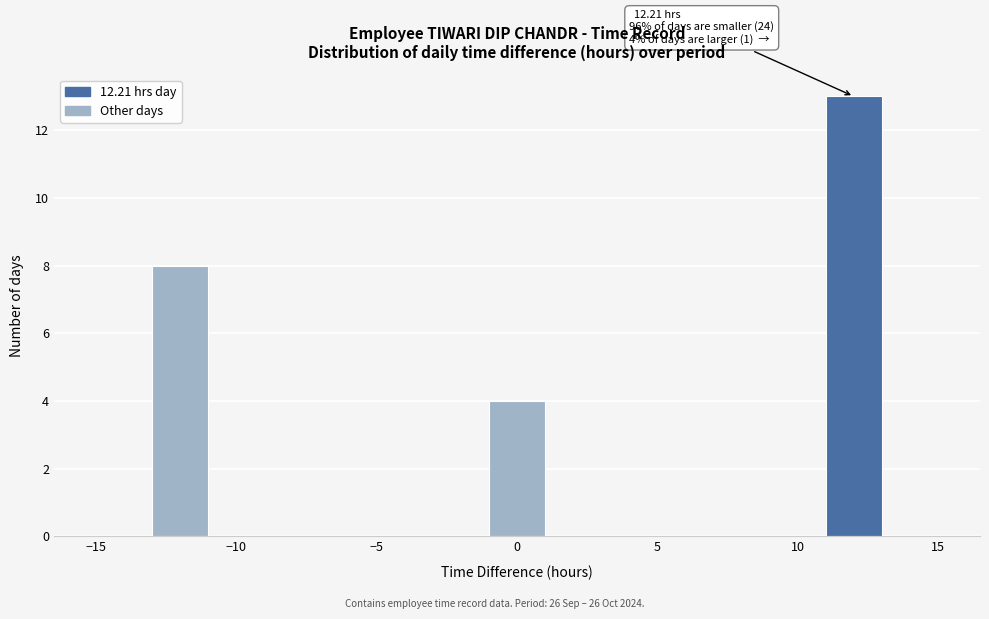

Which range on the x-axis has the tallest bar?

11 to 13